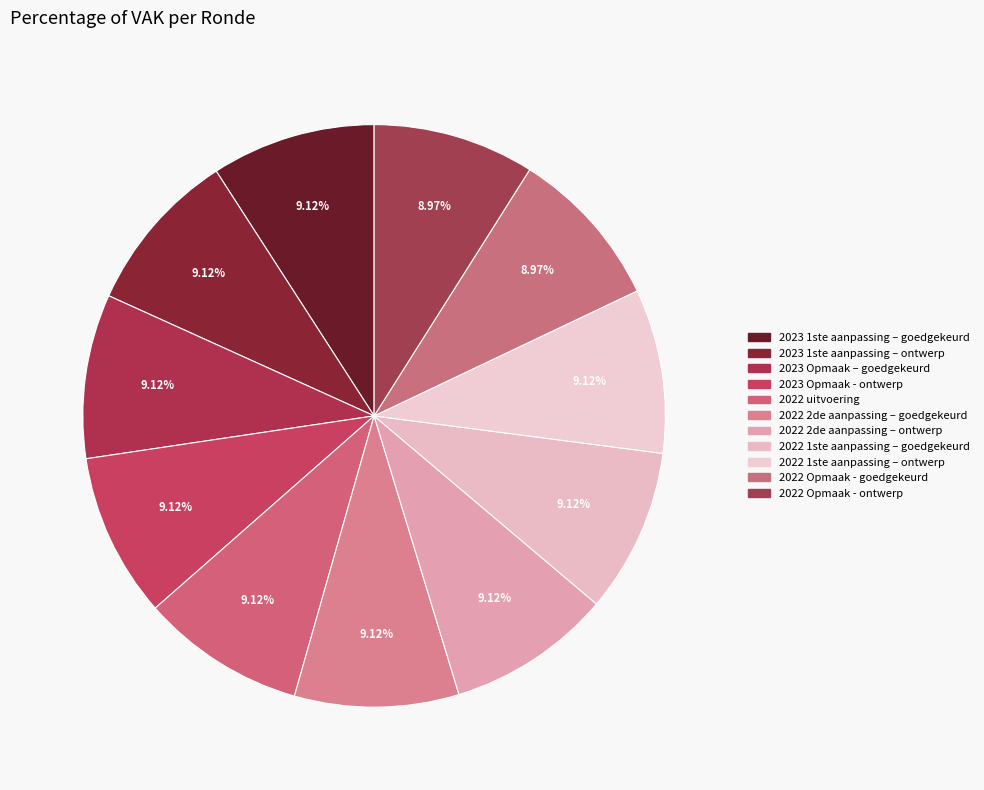

What is the smallest slice in the pie chart?

2022 Opmaak - goedgekeurd